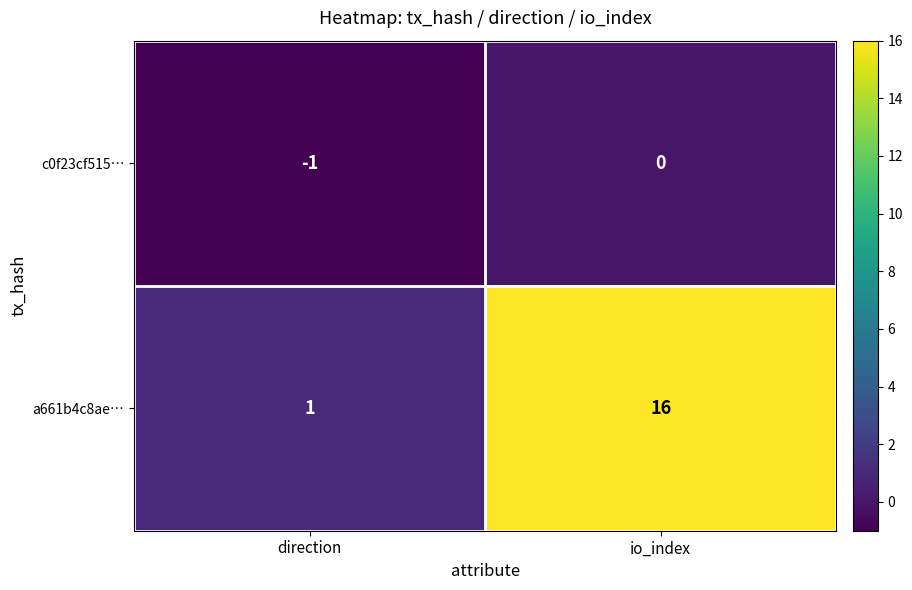

Rank the series by their average value, from lowest to highest.

c0f23cf515…, a661b4c8ae…